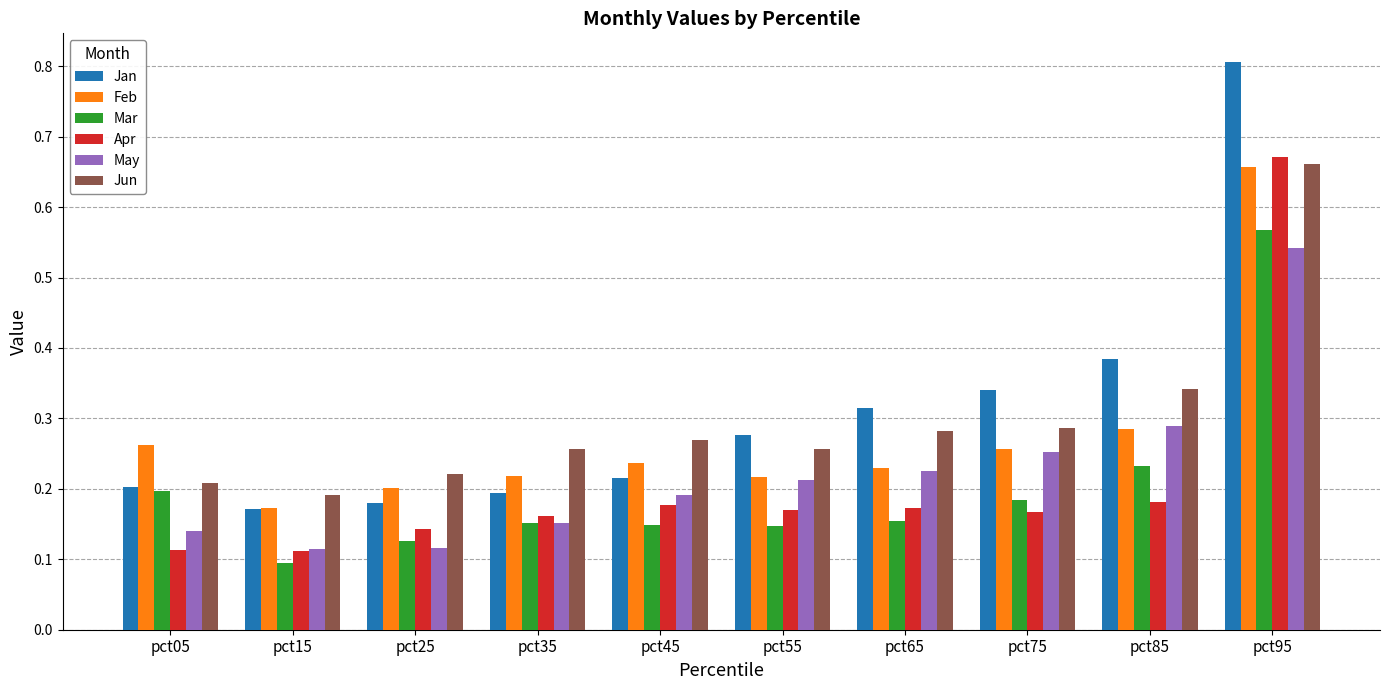

Which series changed the most between pct45 and pct95?

Jan